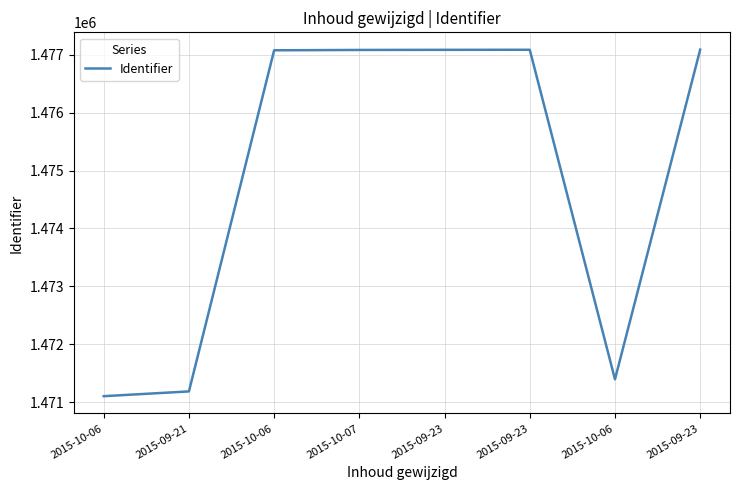

Does the chart display data point markers on the line(s)?

No